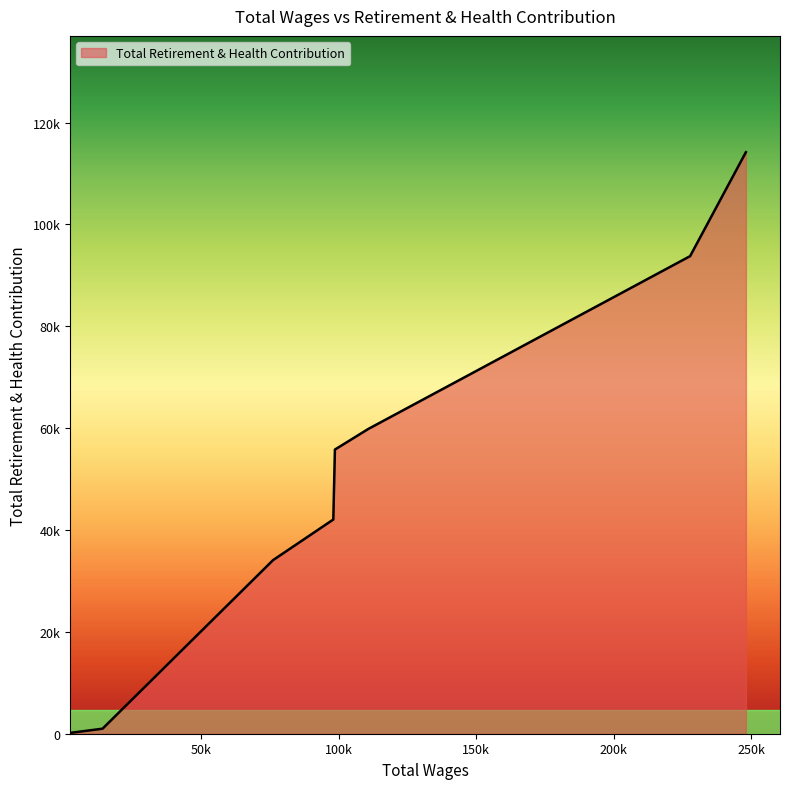

What is the smallest value displayed?

180